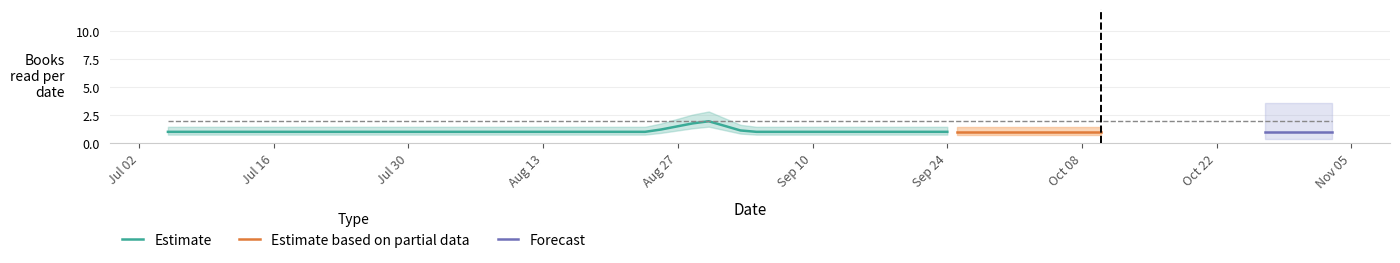

Count the values in the range 1 to 2.

19